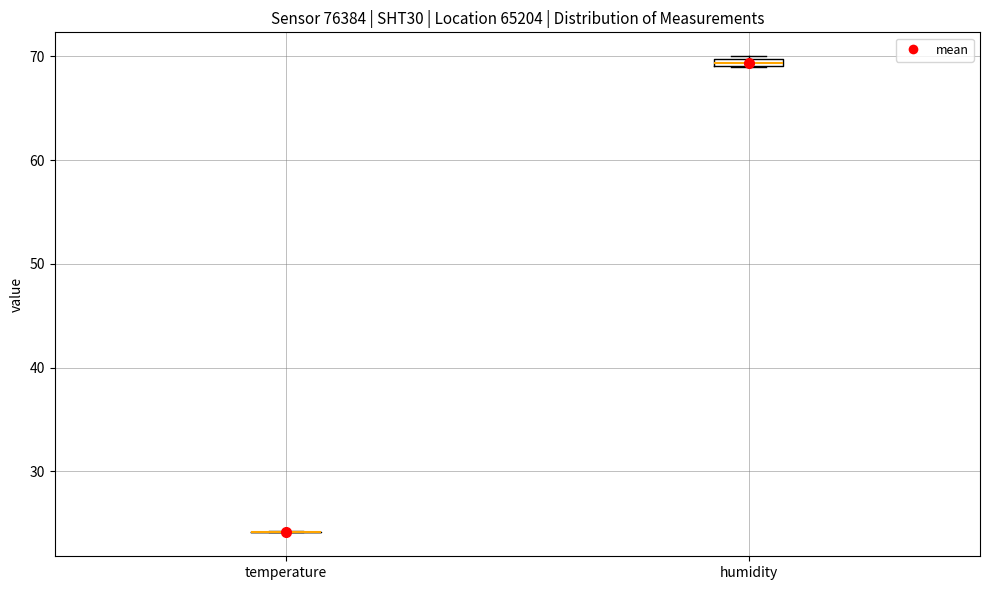

Where is the lower edge of the box for humidity on the y-axis? The values are not printed on the chart, so give them approximately, as read against the axis.

69